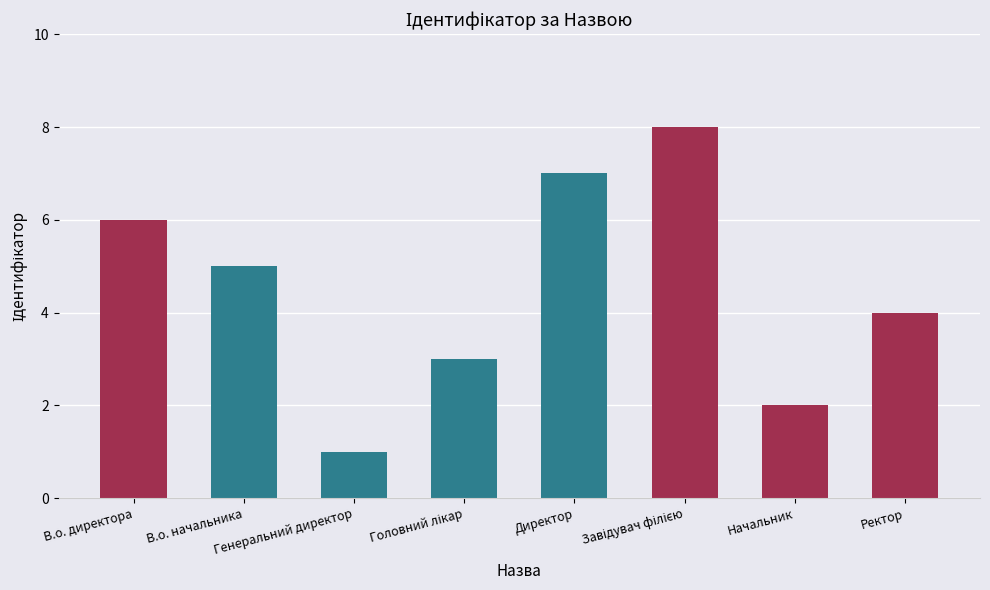

What is the difference between the maximum and minimum values?

7